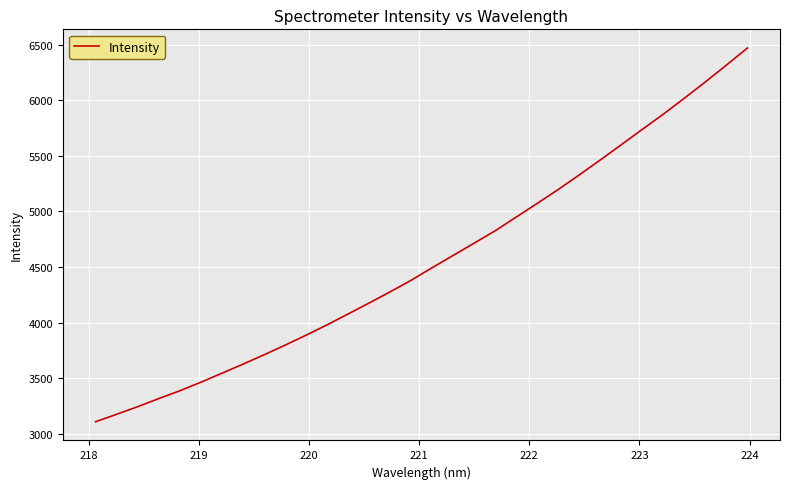

What is the difference between the maximum and minimum values?

3360.5